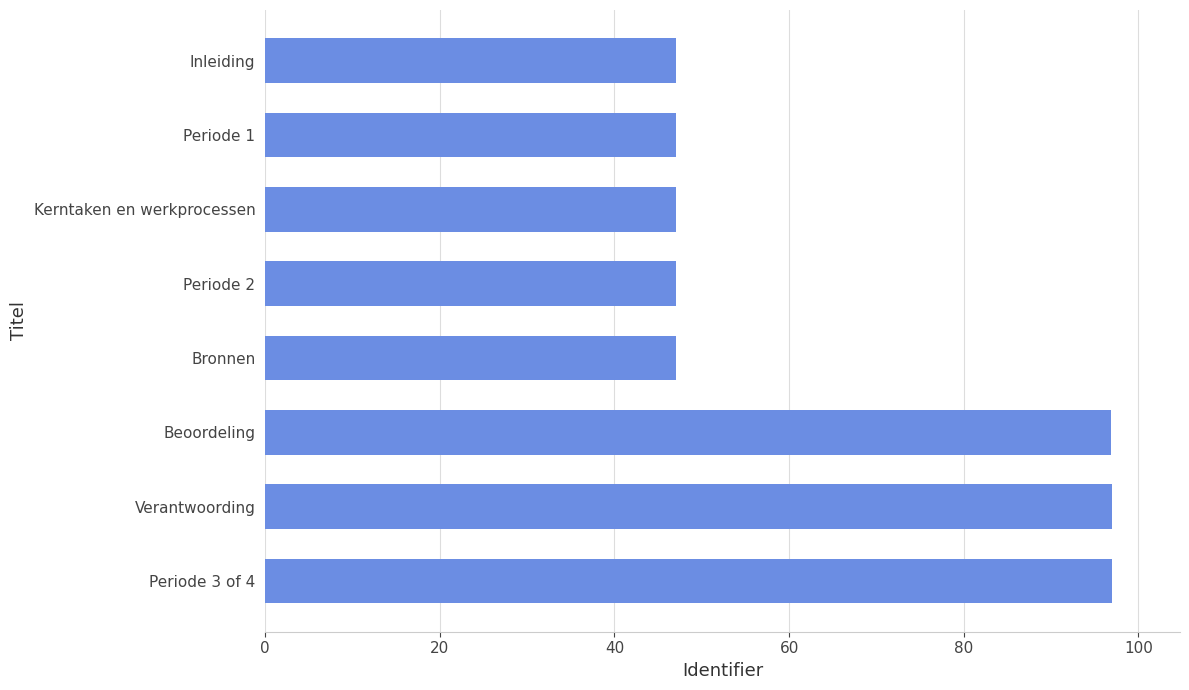

What is the minimum value shown in the chart?

47.0